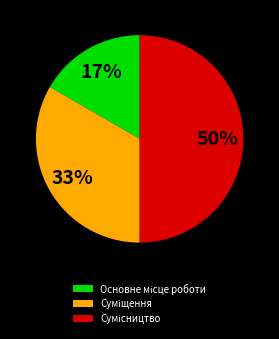

To the nearest percent, what is the difference between the largest and smallest slice percentages?

33%